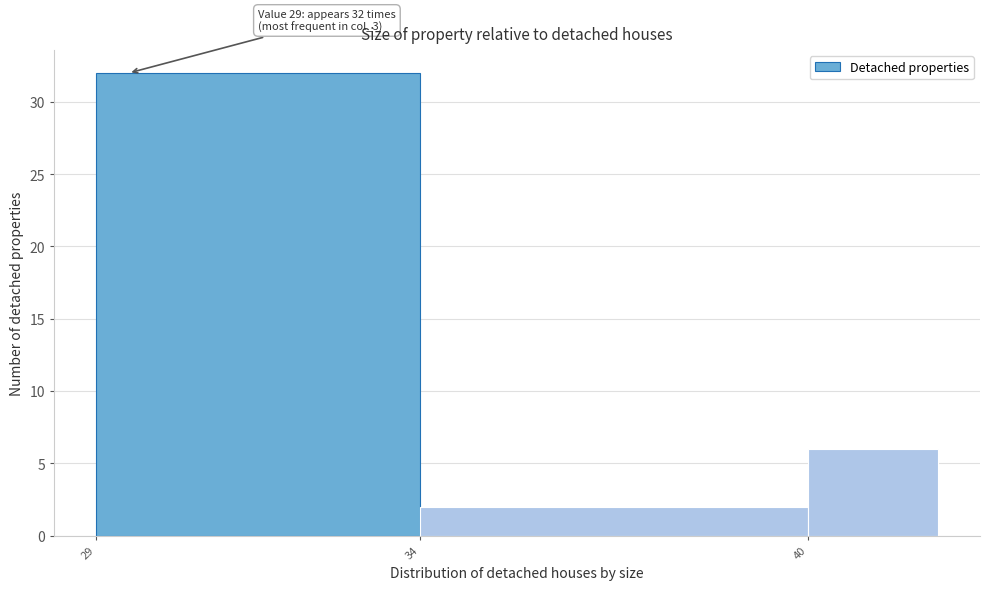

Reading right to left, extract all data points from this chart.

6	2	32